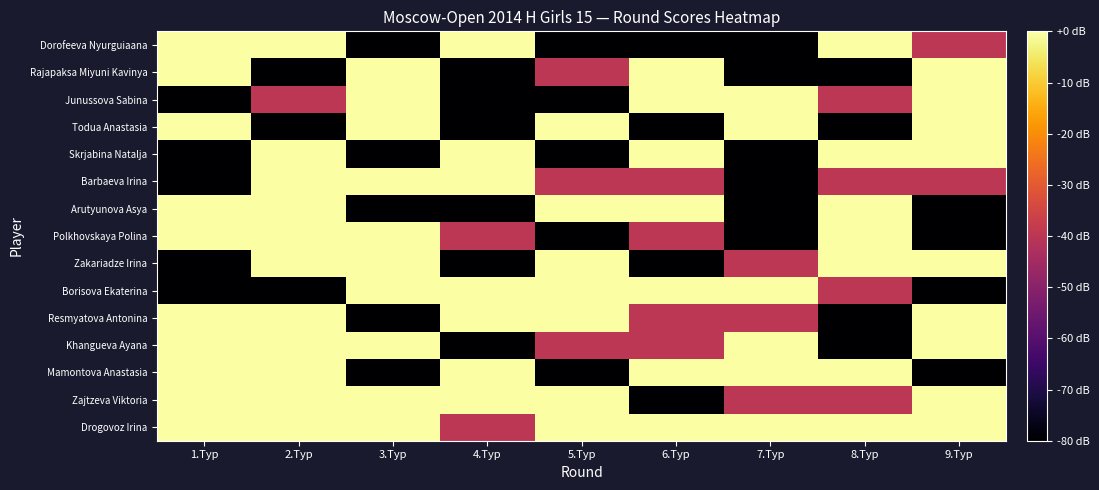

What is the minimum value shown in the chart?

-80